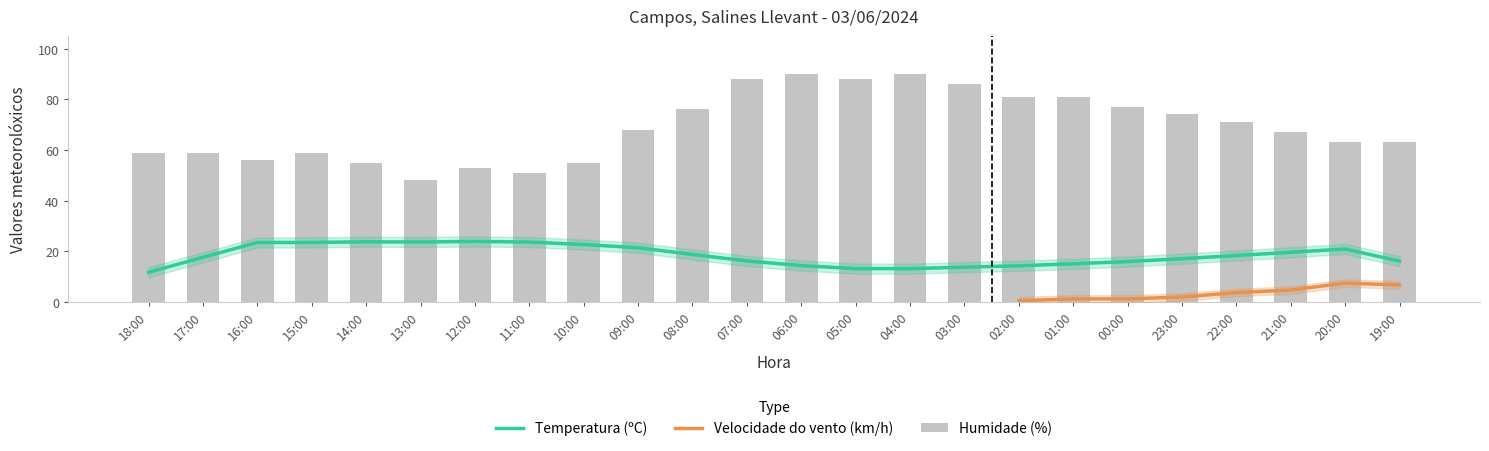

Between 07:00 and 02:00, which series saw the biggest shift?

Humidade (%)